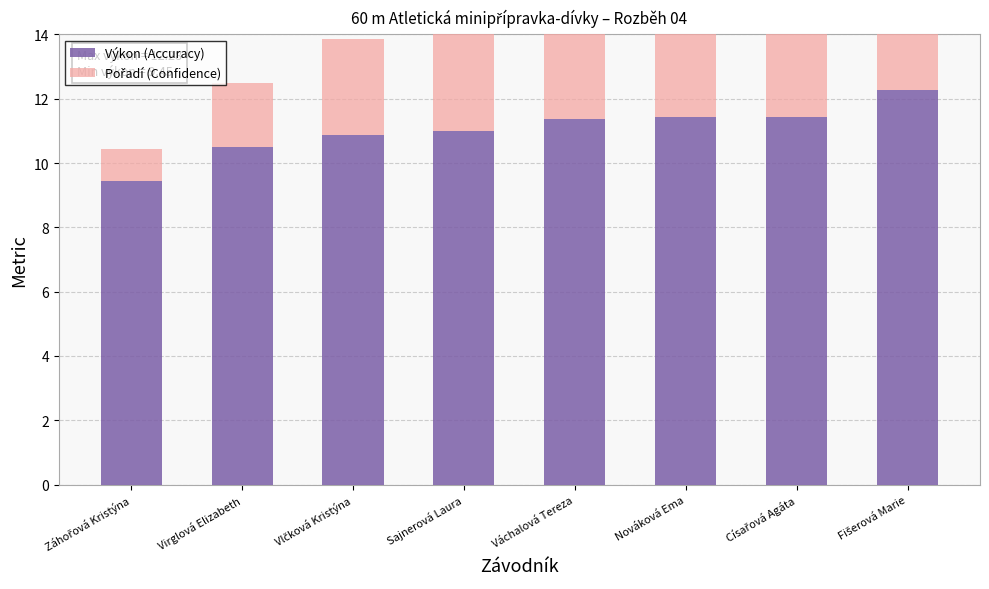

Reading left to right, list all the values displayed in this chart.

Výkon (Accuracy): Záhořová Kristýna=9.4	Virglová Elizabeth=10.5	Vlčková Kristýna=10.9	Sajnerová Laura=11.0	Váchalová Tereza=11.4	Nováková Ema=11.4	Císařová Agáta=11.4	Fišerová Marie=12.3
Pořadí (Confidence): Záhořová Kristýna=1.0	Virglová Elizabeth=2.0	Vlčková Kristýna=3.0	Sajnerová Laura=4.0	Váchalová Tereza=5.0	Nováková Ema=6.0	Císařová Agáta=7.0	Fišerová Marie=8.0